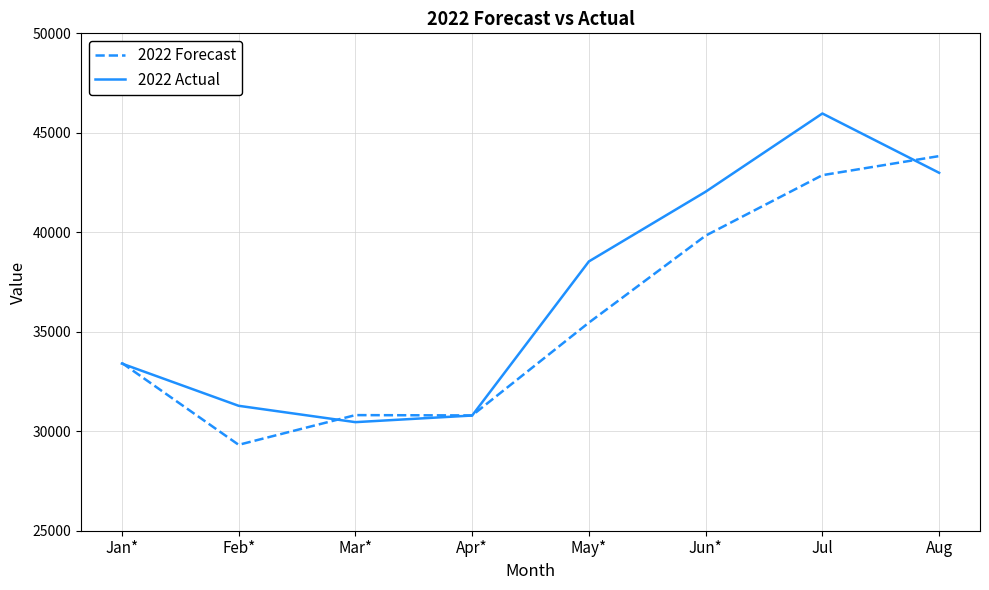

The value of 2022 Forecast at Jan* is 58478. True or false?

False